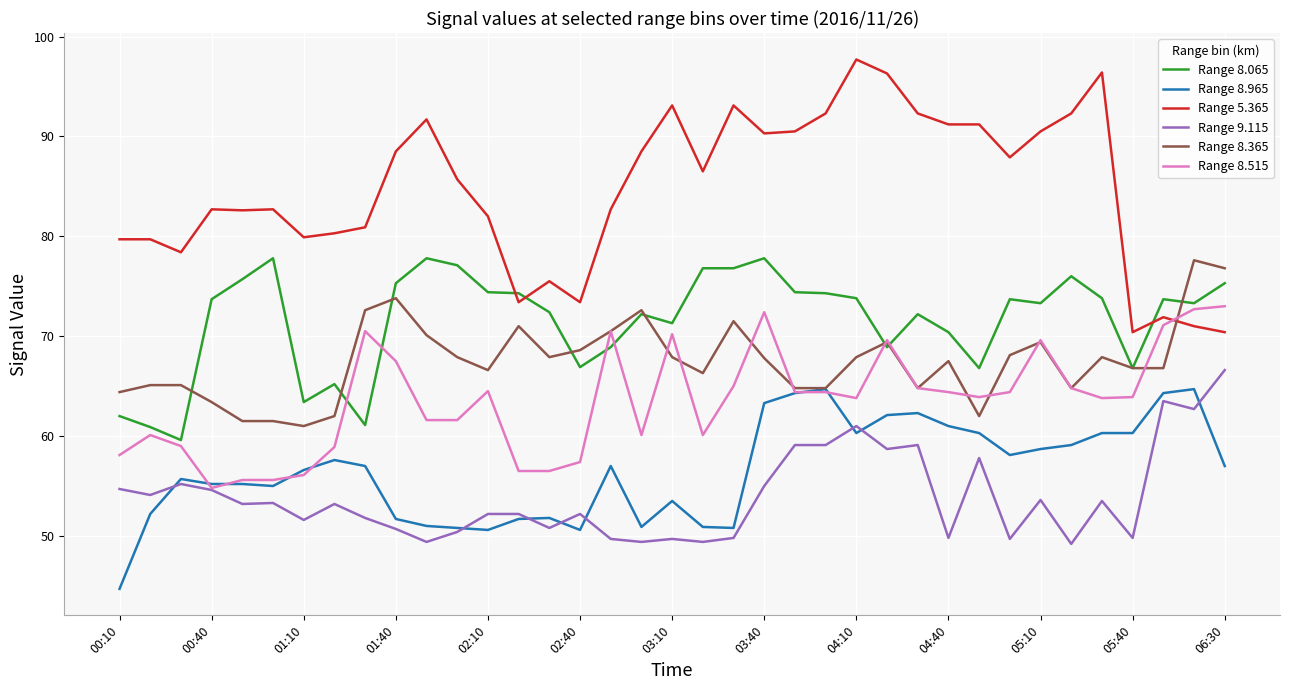

What is the difference between the maximum and minimum values in the Range 8.065 series?

18.2